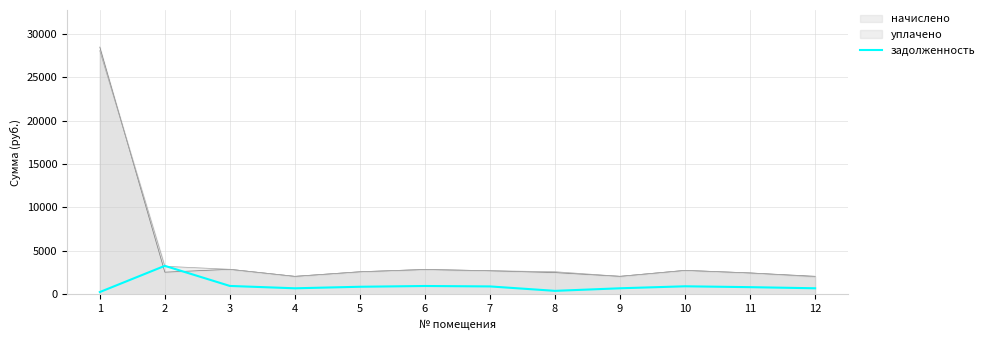

Does the chart display data point markers on the line(s)?

No